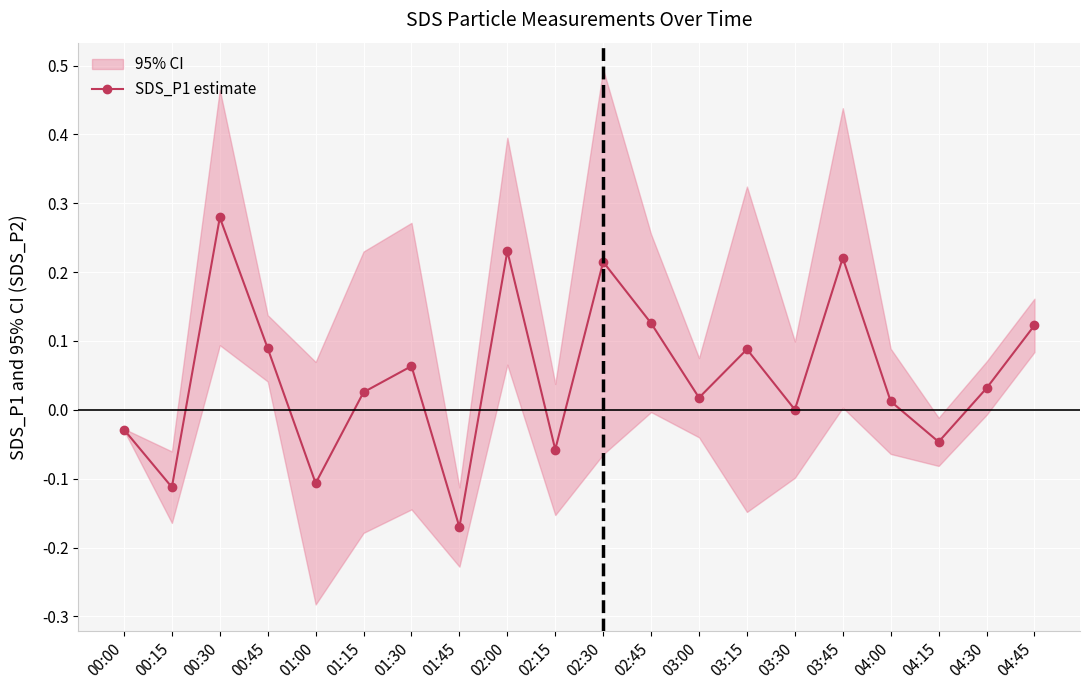

Reading left to right, extract all data points from this chart.

00:00=-0.0	00:15=-0.1	00:30=0.3	00:45=0.1	01:00=-0.1	01:15=0.0	01:30=0.1	01:45=-0.2	02:00=0.2	02:15=-0.1	02:30=0.2	02:45=0.1	03:00=0.0	03:15=0.1	03:30=0.0	03:45=0.2	04:00=0.0	04:15=-0.0	04:30=0.0	04:45=0.1